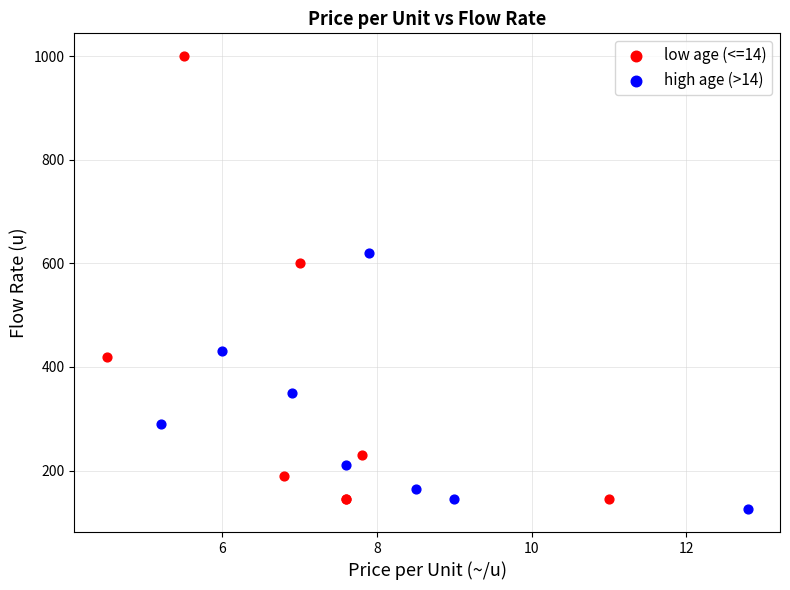

Which series contains the highest Y value?

low age (<=14)